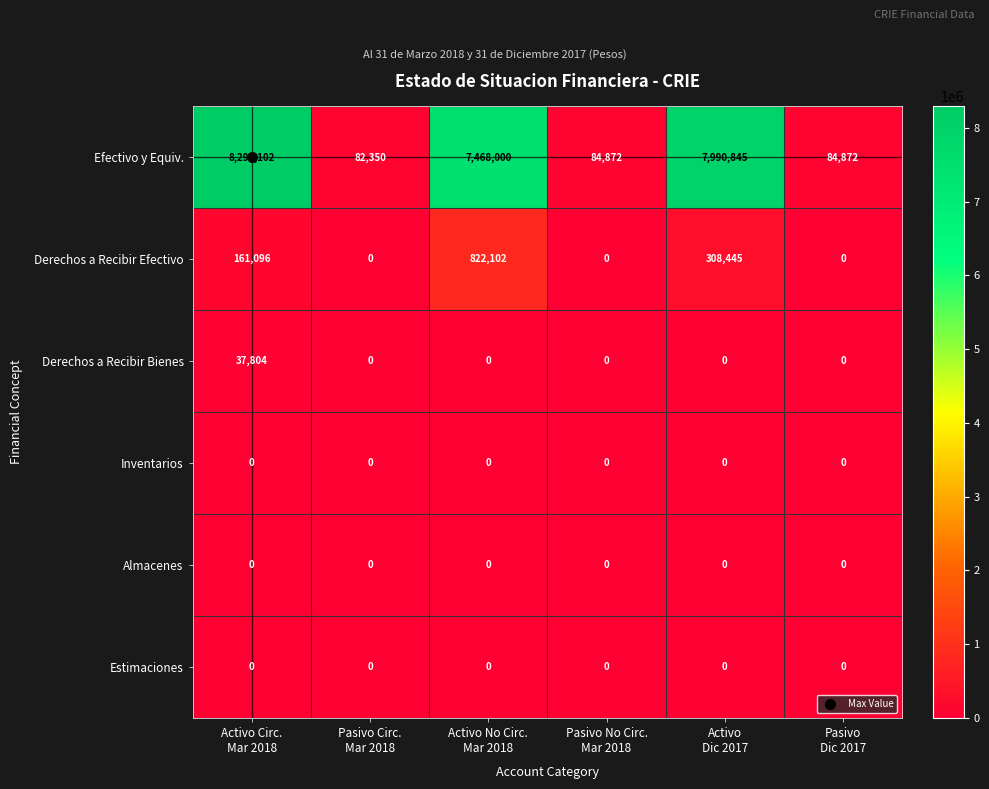

Which series has the largest range (max minus min)?

Efectivo y Equiv.